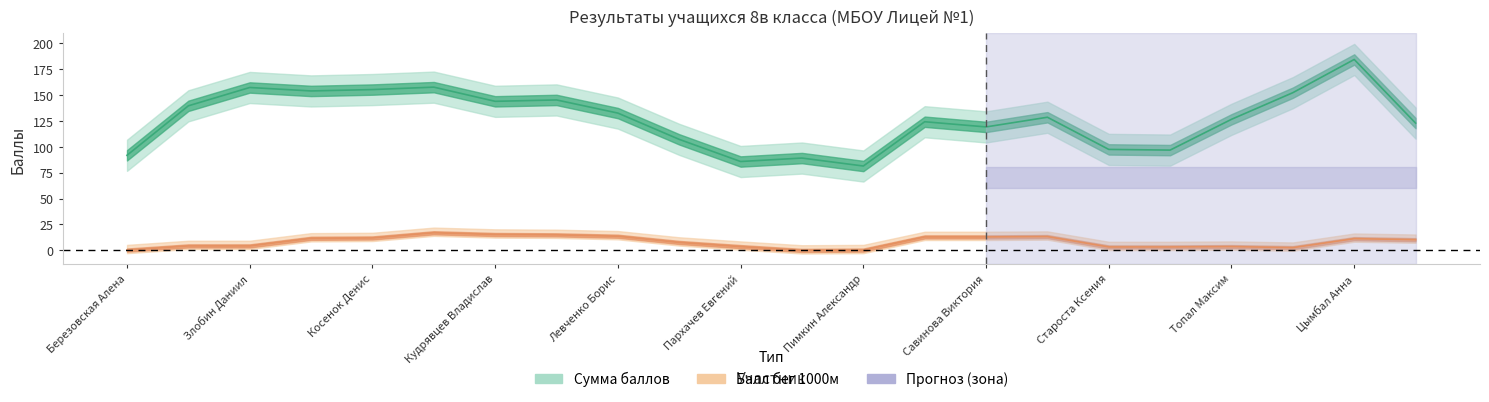

What is the label of the 19th point from the left?

Топал Максим